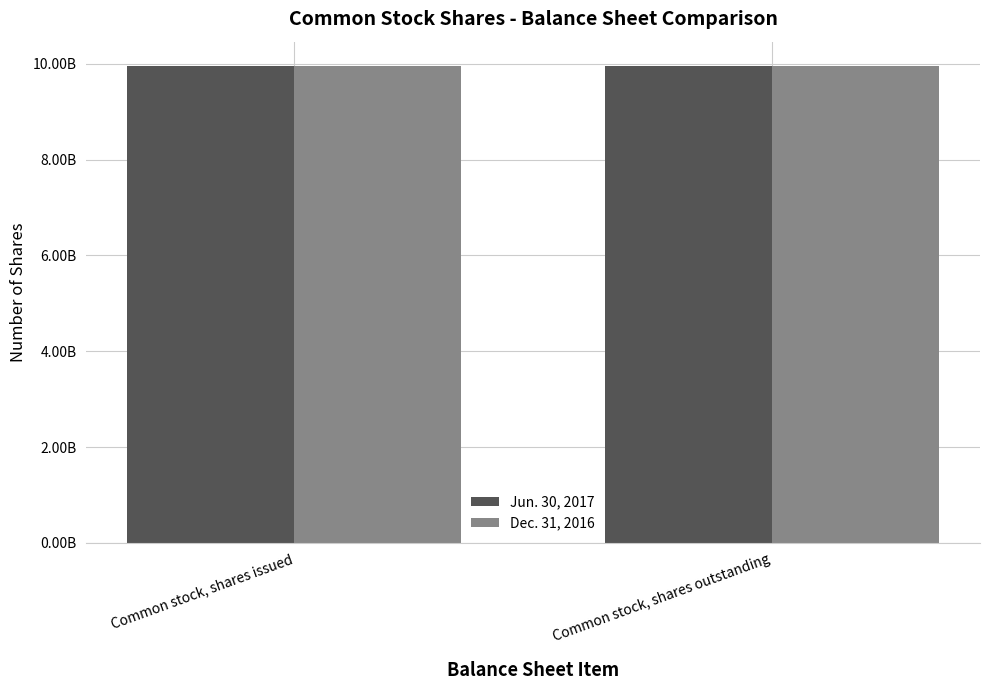

Does the chart contain any negative values?

No